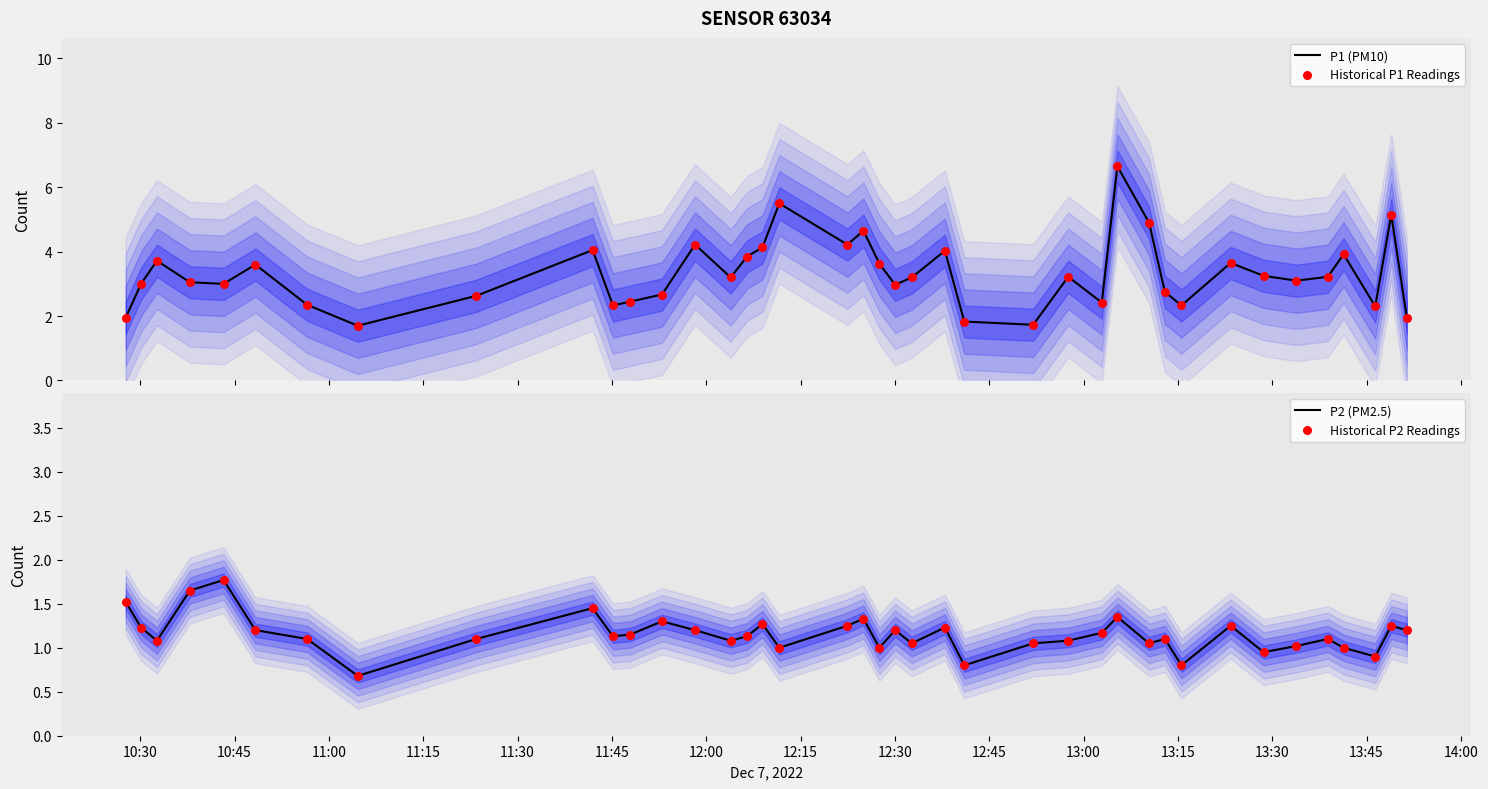

Which series contains the highest Y value?

P1 (PM10)